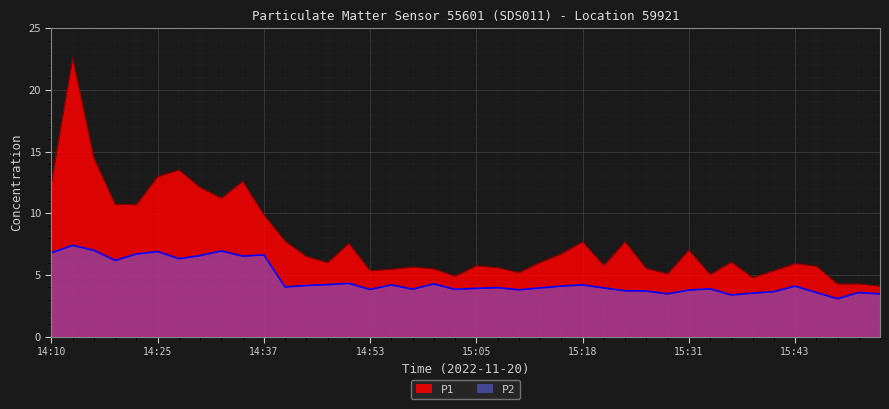

In P2, how many points are higher than both neighbors (excluding endpoints)?

12